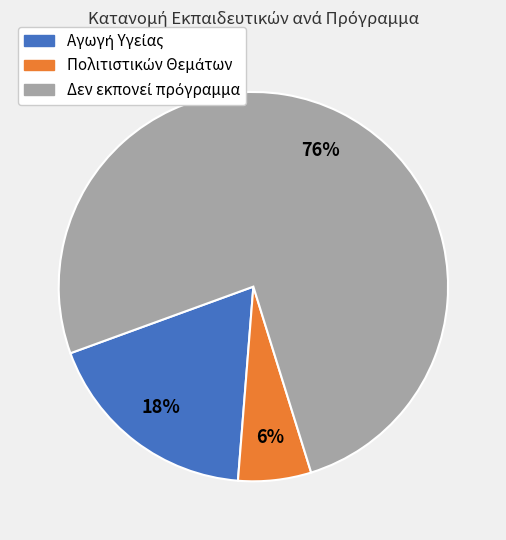

Is there a majority slice in this chart?

Yes